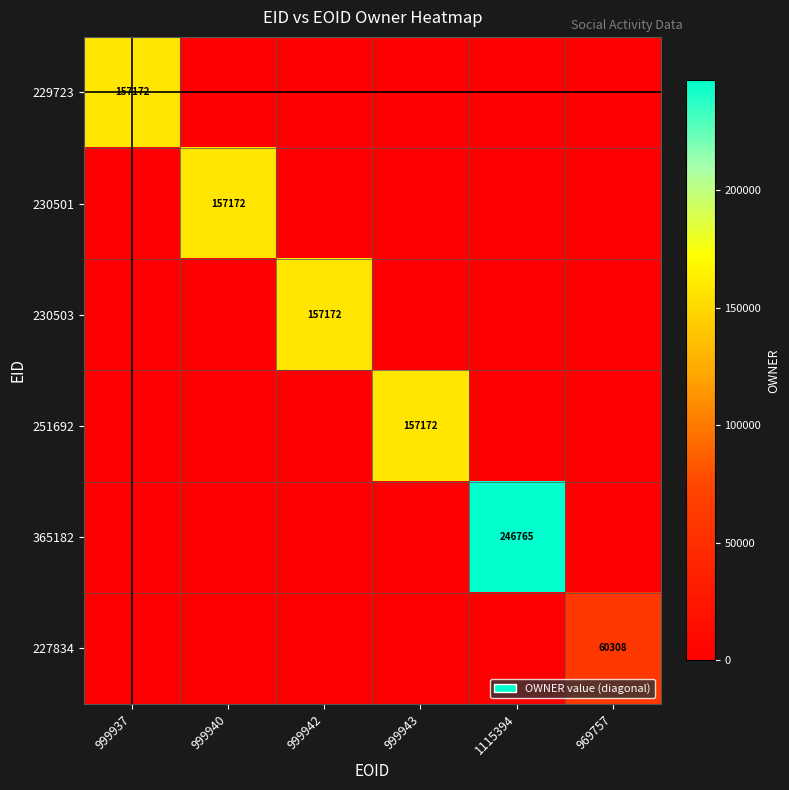

What is the greatest value displayed?

246765